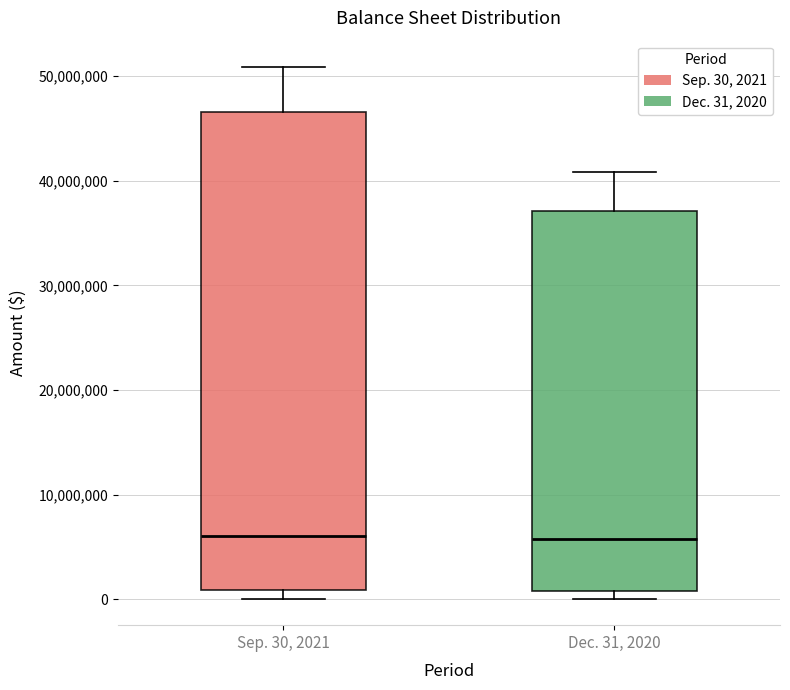

Where is the lower edge of the box for Dec. 31, 2020 on the y-axis? The values are not printed on the chart, so give them approximately, as read against the axis.

1000000